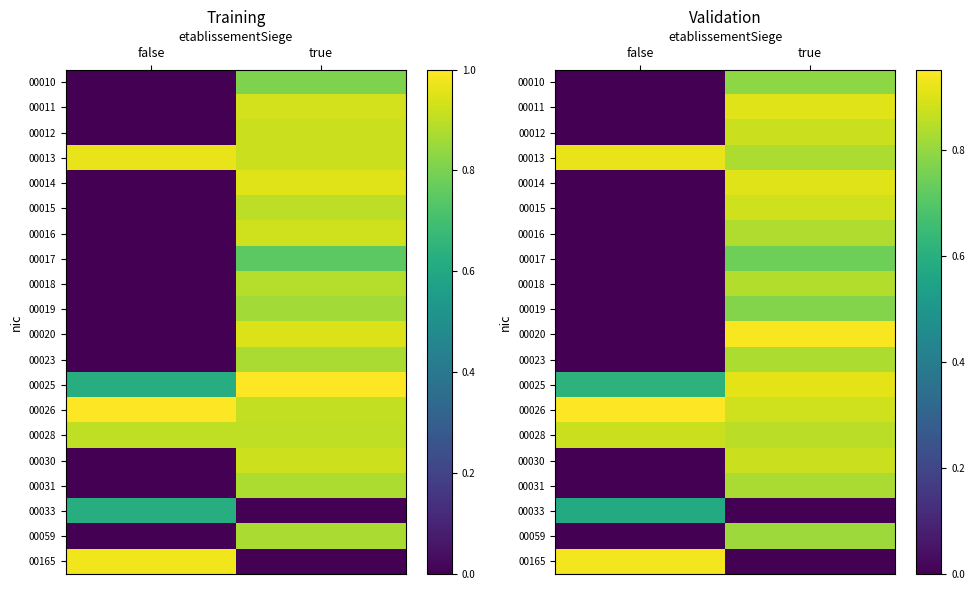

List the labels in order of 00165 value, largest first.

false, true